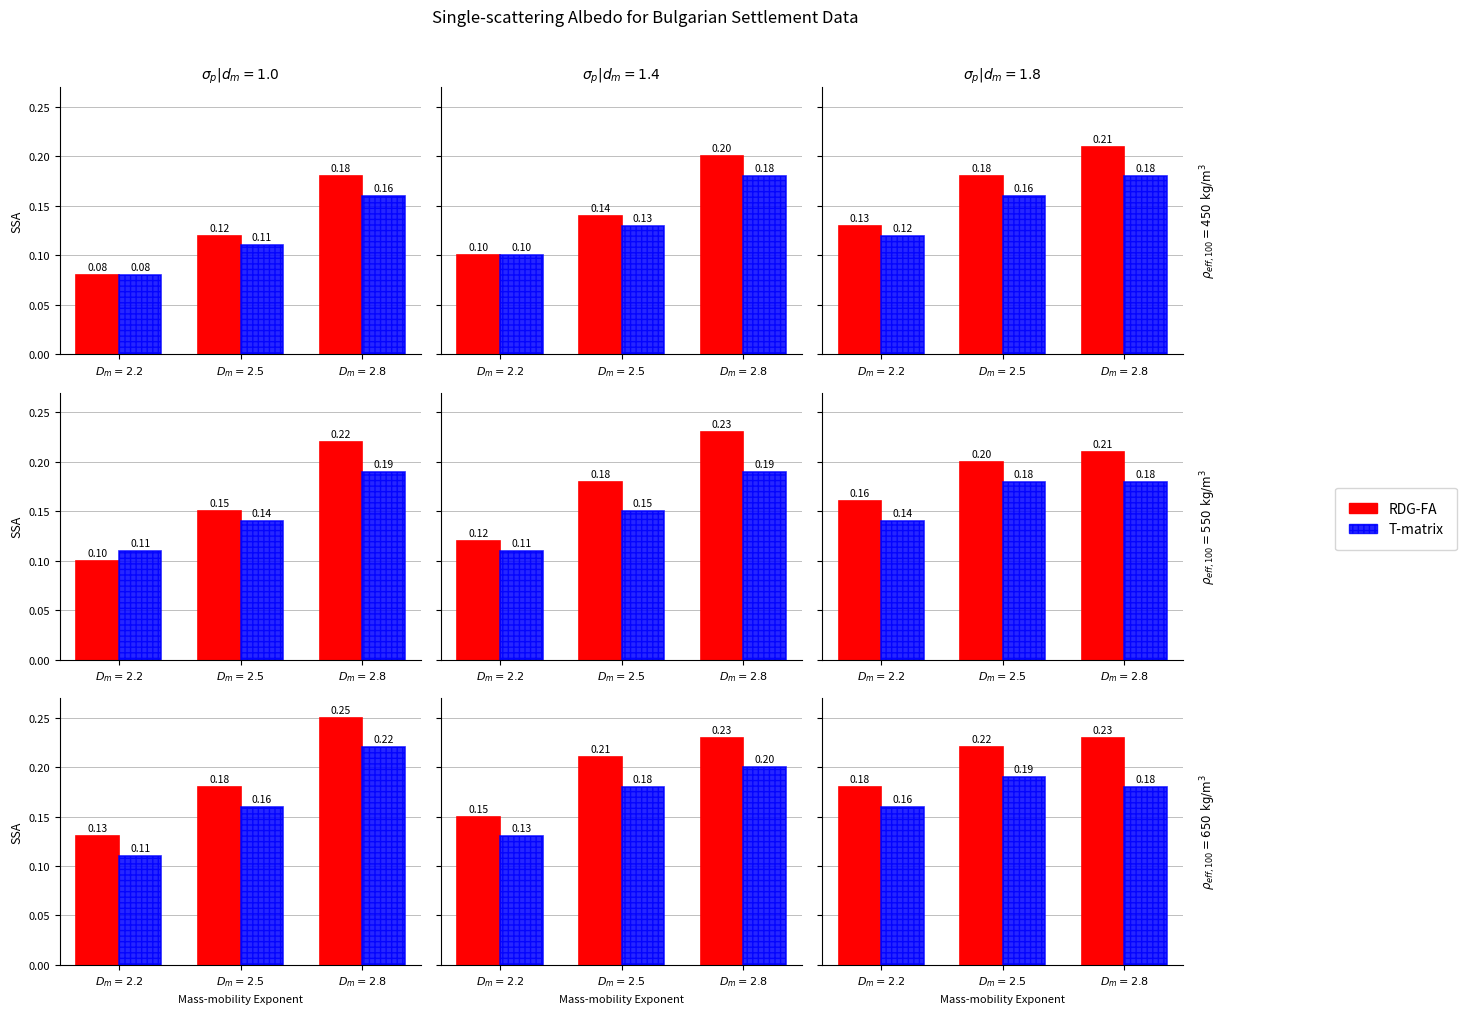

What are all the series names shown in the legend?

RDG-FA, T-matrix